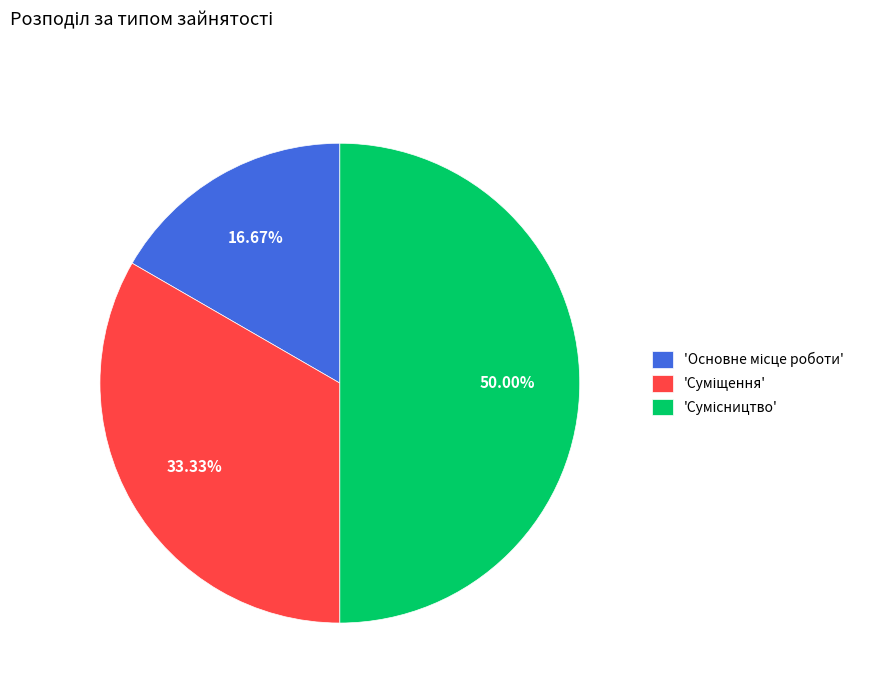

Which slice is the smallest?

Основне місце роботи